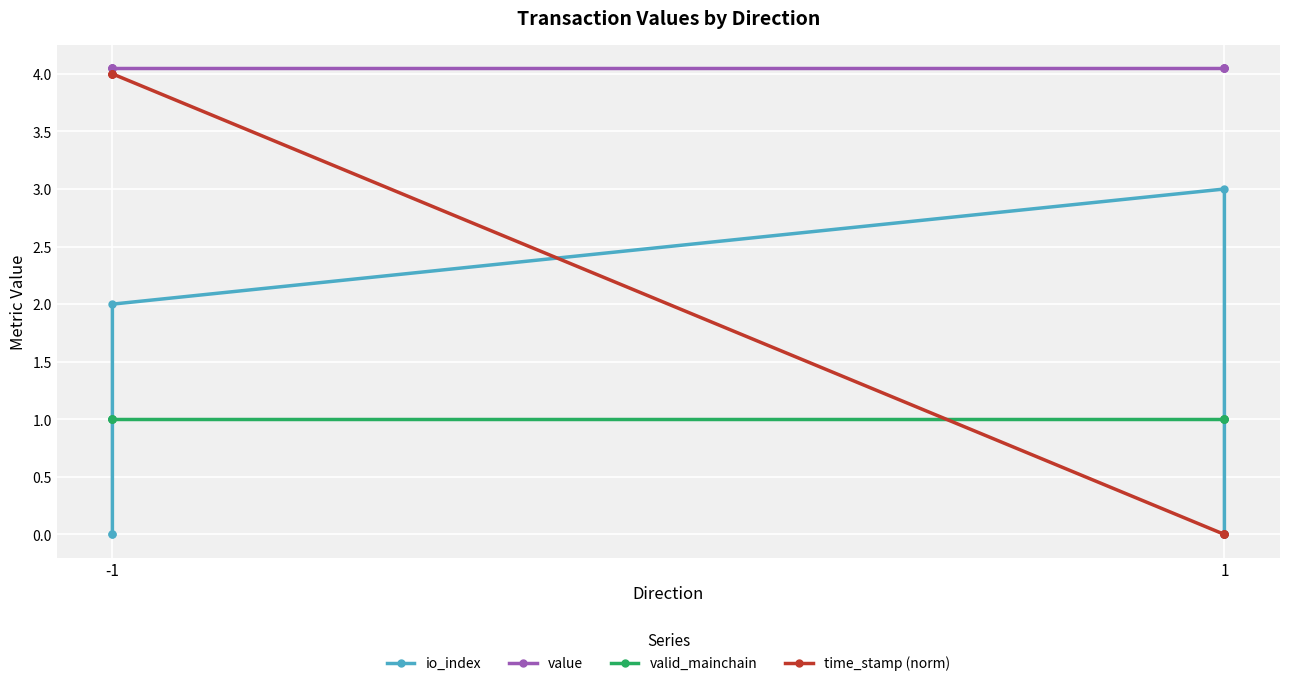

What are all the series names shown in the legend?

io_index, value, valid_mainchain, time_stamp (norm)